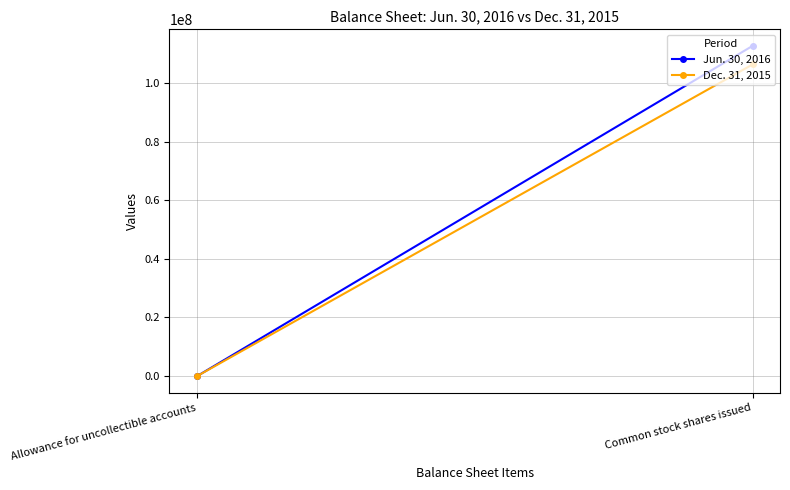

List the labels in order of Jun. 30, 2016 value, largest first.

Common stock shares issued, Allowance for uncollectible accounts